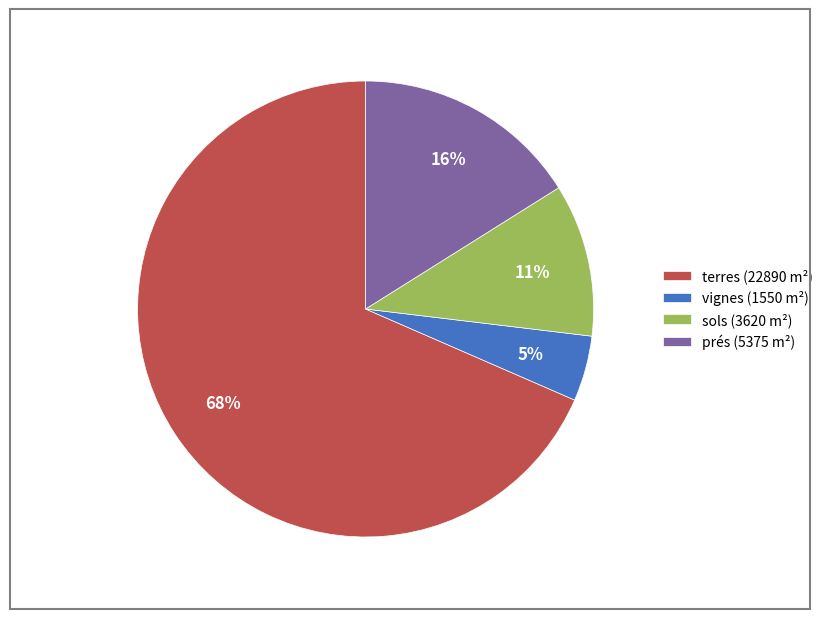

Is terres (22890 m²) the majority of the pie?

Yes